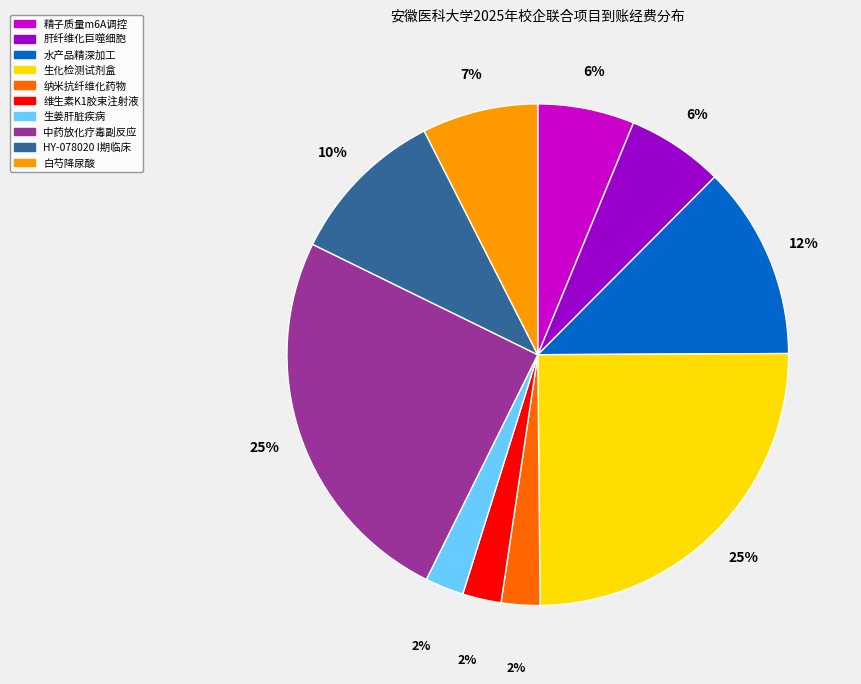

To the nearest percent, what is the average slice percentage?

10%